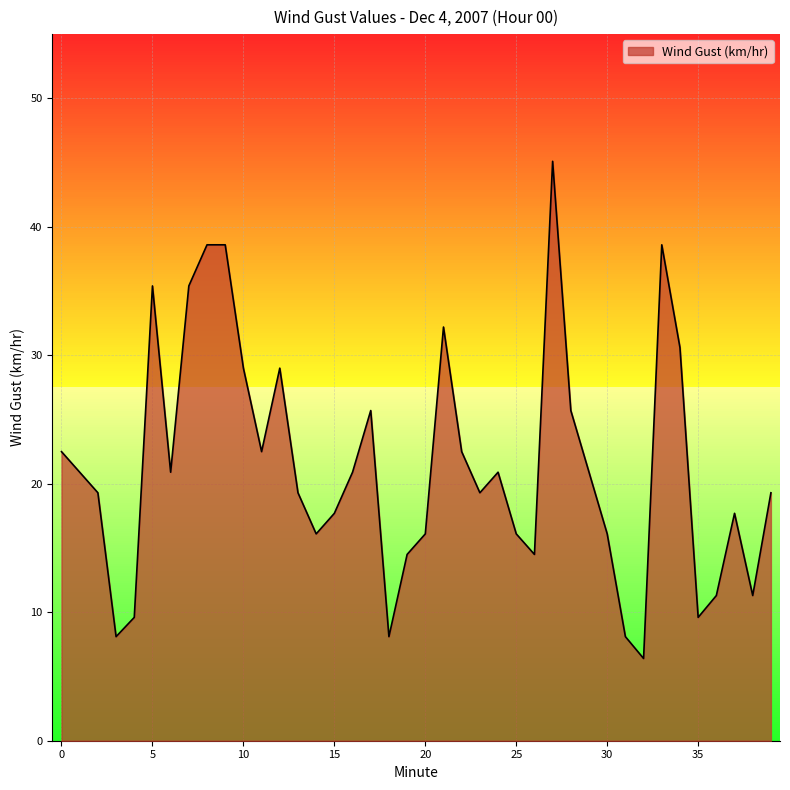

How many lines are shown in the chart?

1